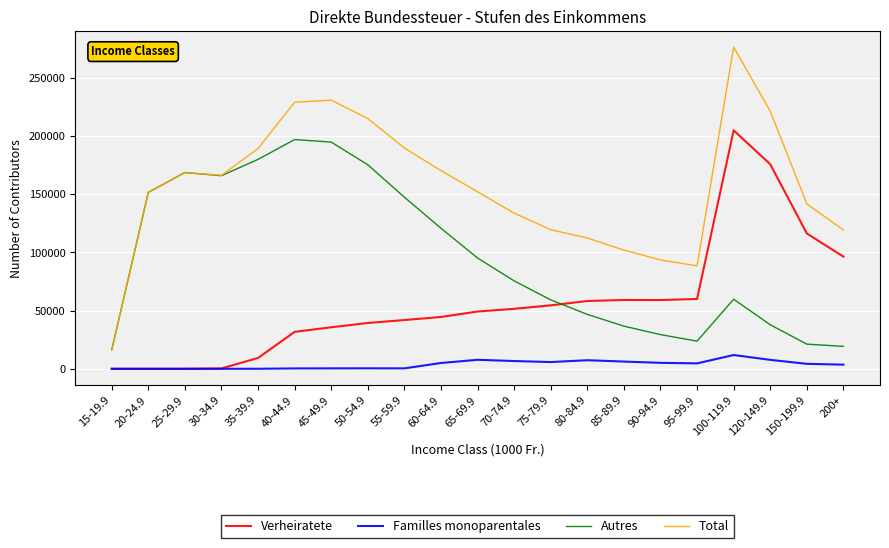

What is the difference between the second highest and second lowest values in the Verheiratete series?

175582